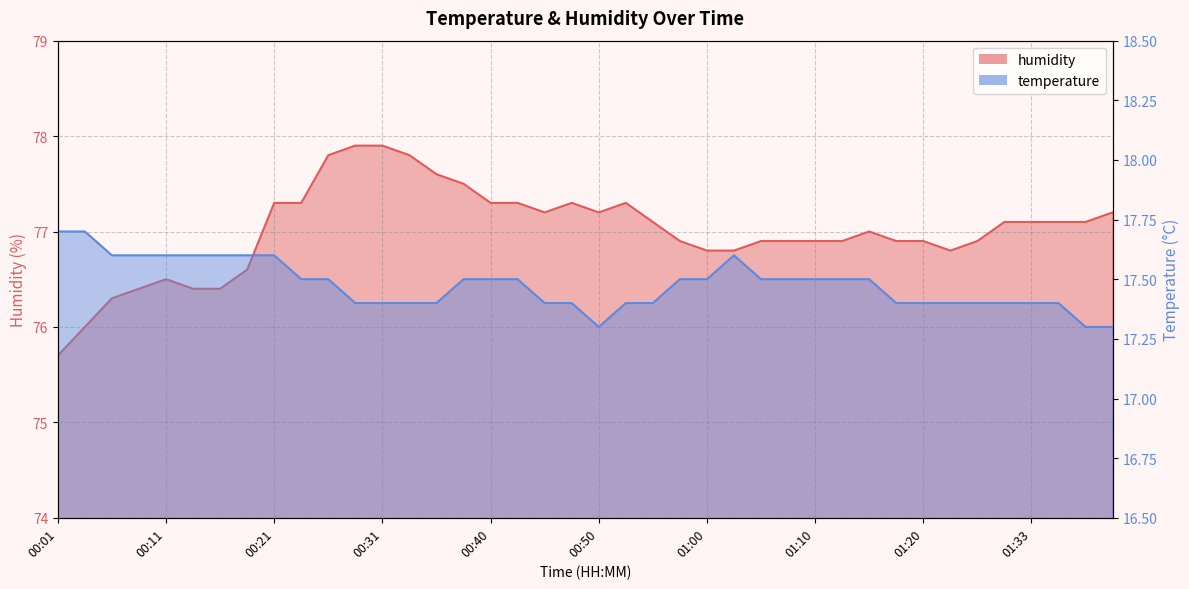

What is the average value of the temperature series?

17.5